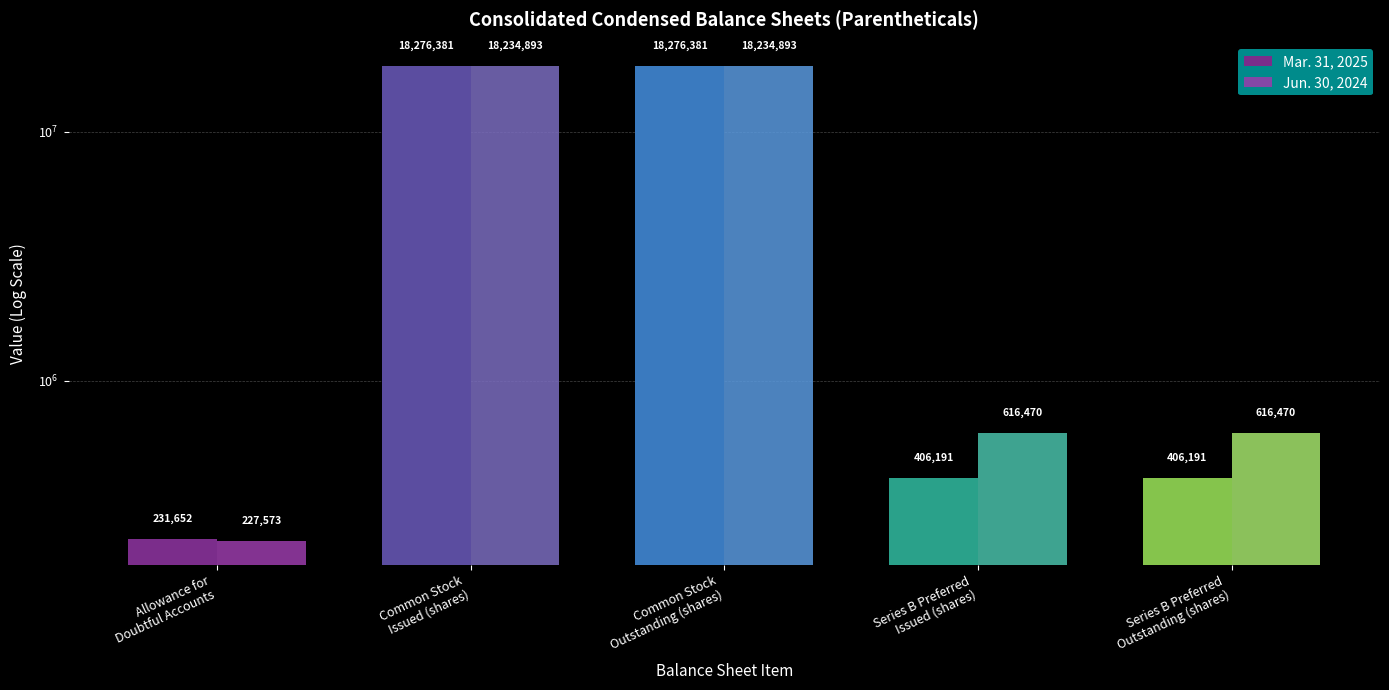

What is the label of the 5th bar from the right?

Allowance for
Doubtful Accounts